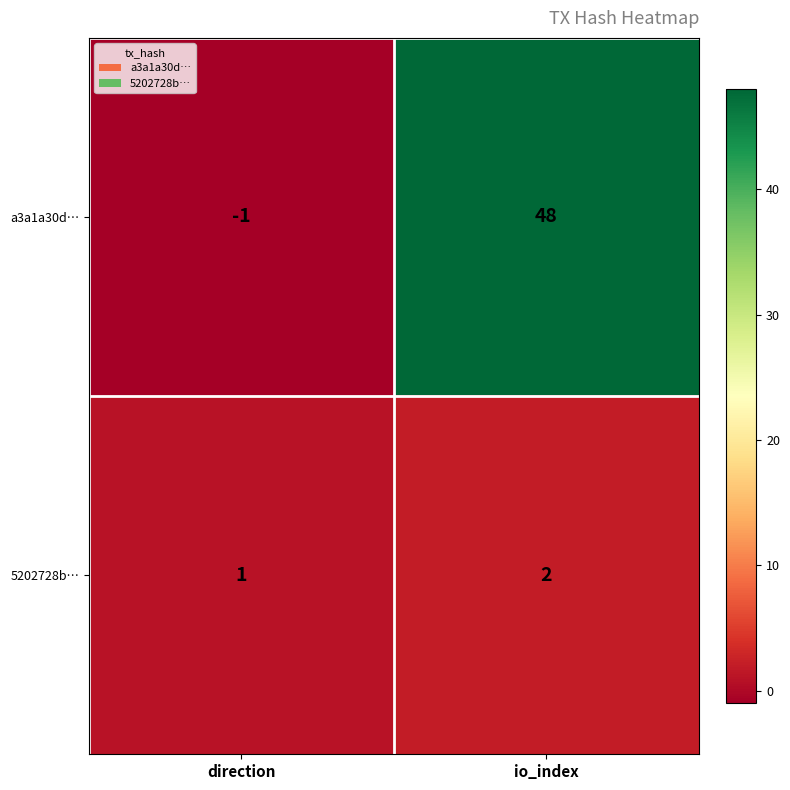

What is the average value of the a3a1a30d… series?

24